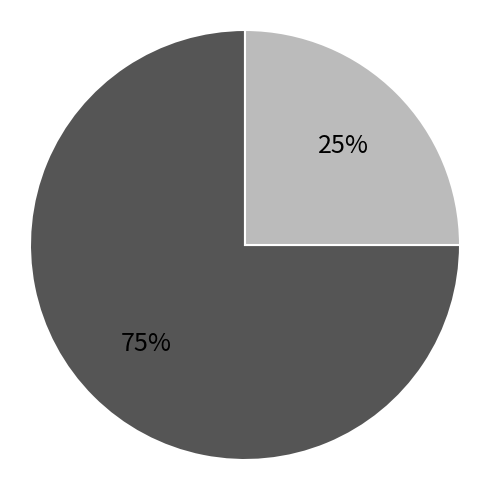

To the nearest percent, what is the average slice percentage?

50%